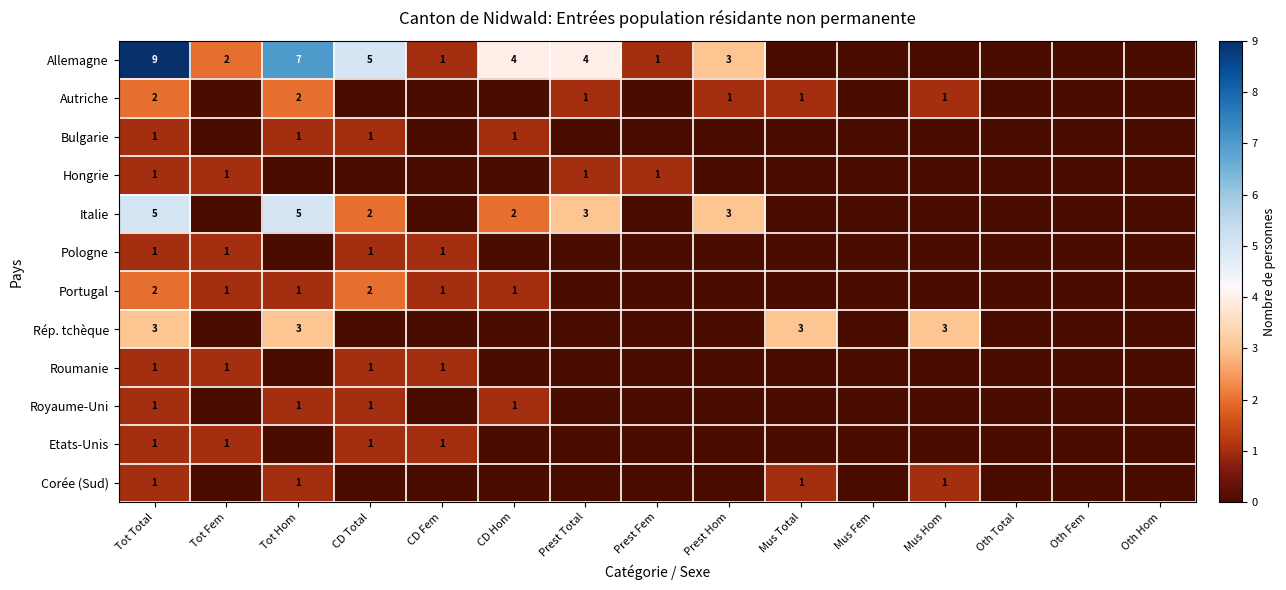

True or false: Roumanie has a value of 2 at Tot Total.

False